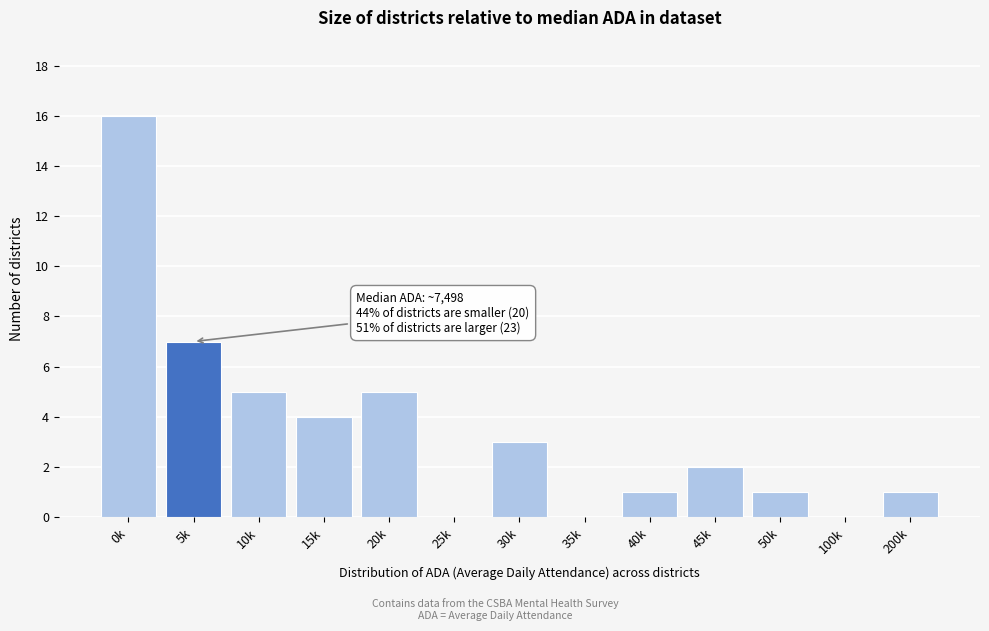

Reading left to right, list all the values displayed in this chart.

0k=16	5k=7	10k=5	15k=4	20k=5	25k=0	30k=3	35k=0	40k=1	45k=2	50k=1	100k=0	200k=1